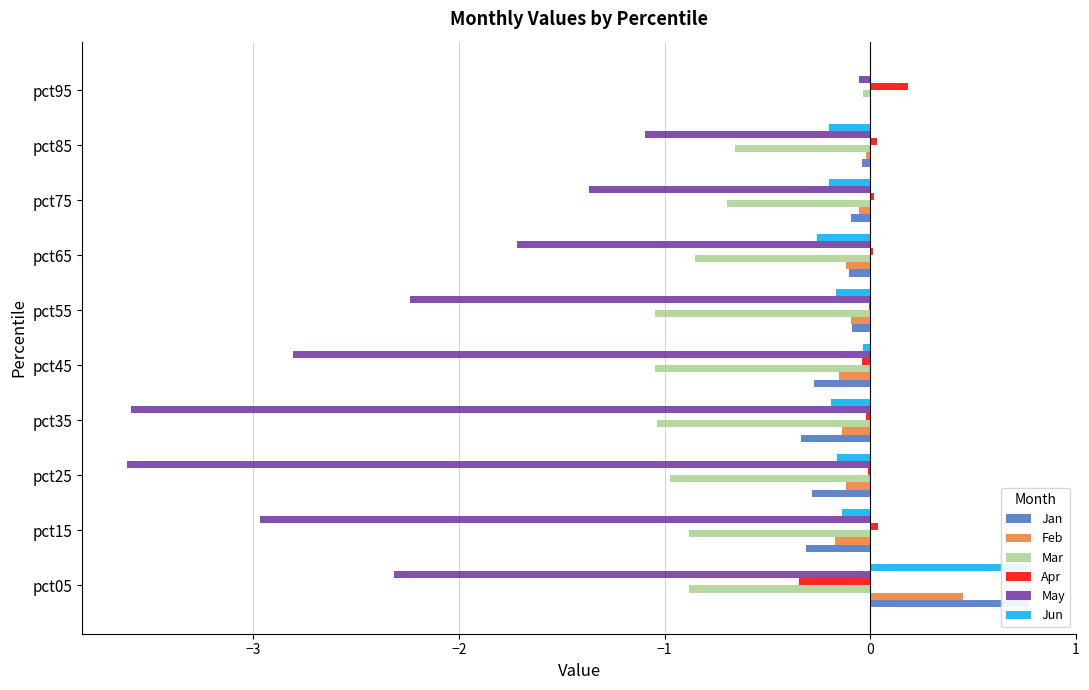

What is the greatest value displayed?

0.8